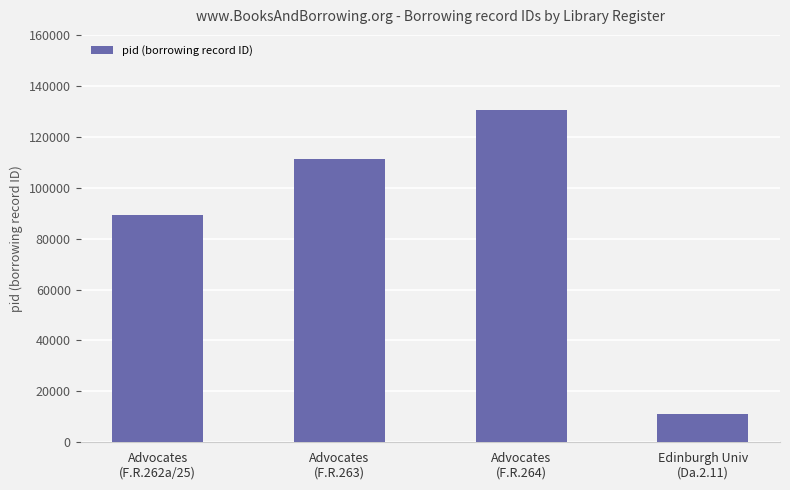

The chart shows a value of 130465 at Advocates
(F.R.264). True or false?

True